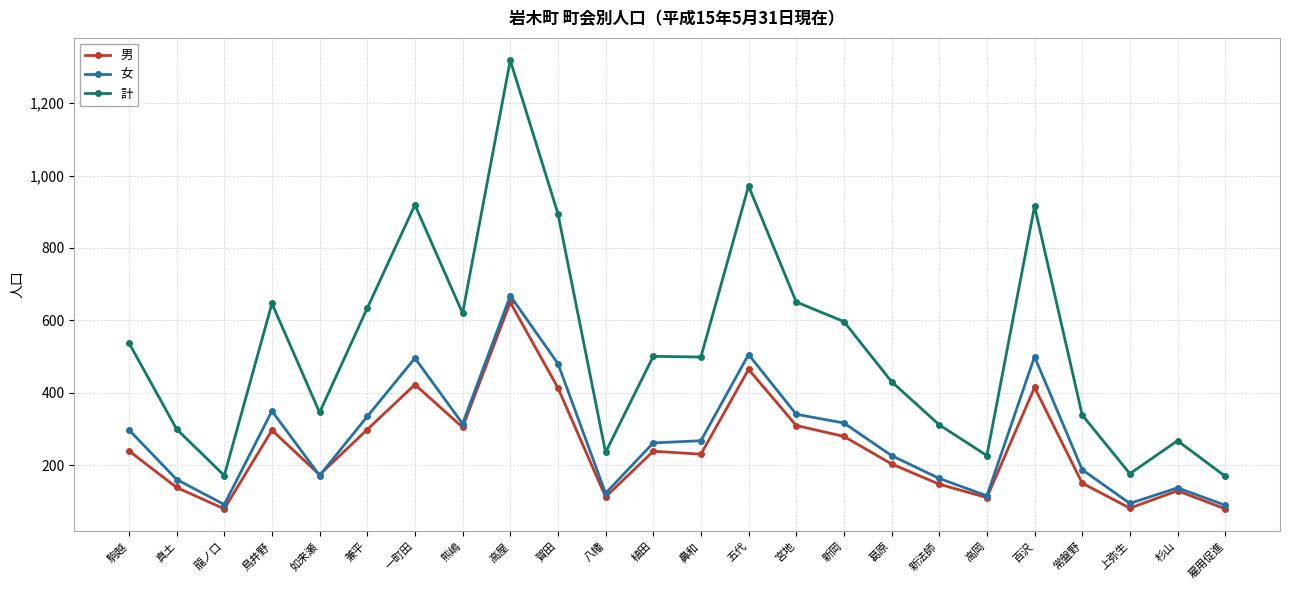

The value of 男 at 龍ノ口 is 80. True or false?

True